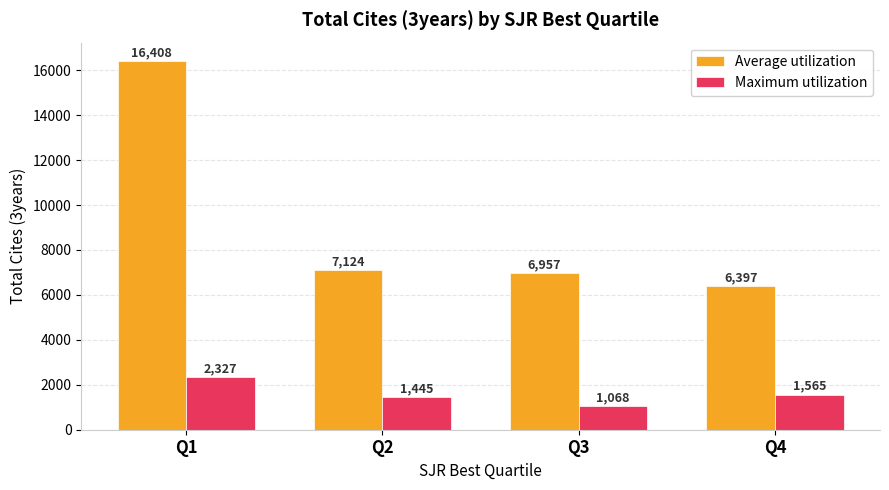

Reading left to right, transcribe all the data shown in this chart.

Average utilization: 16408	7124	6957	6397
Maximum utilization: 2327	1445	1068	1565